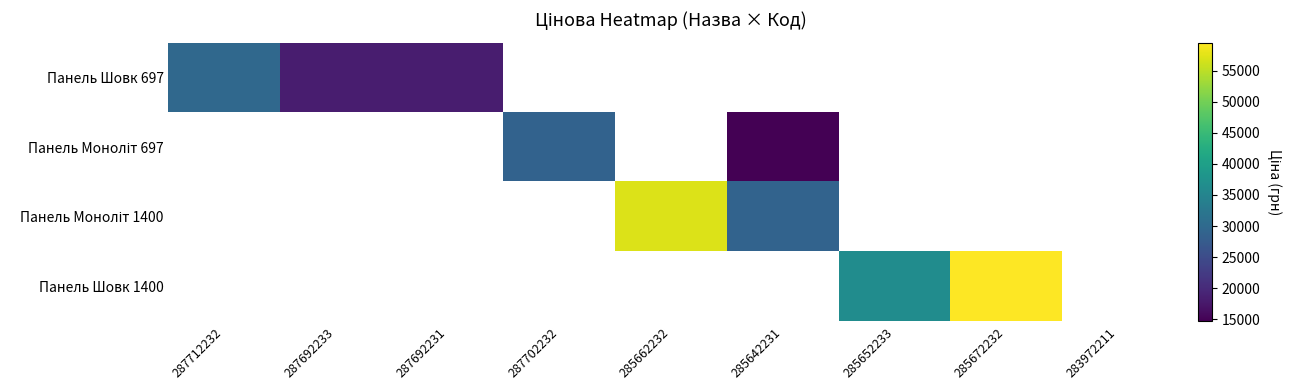

True or false: Панель Шовк 697 has a value of 30049.8 at 287692233.

False